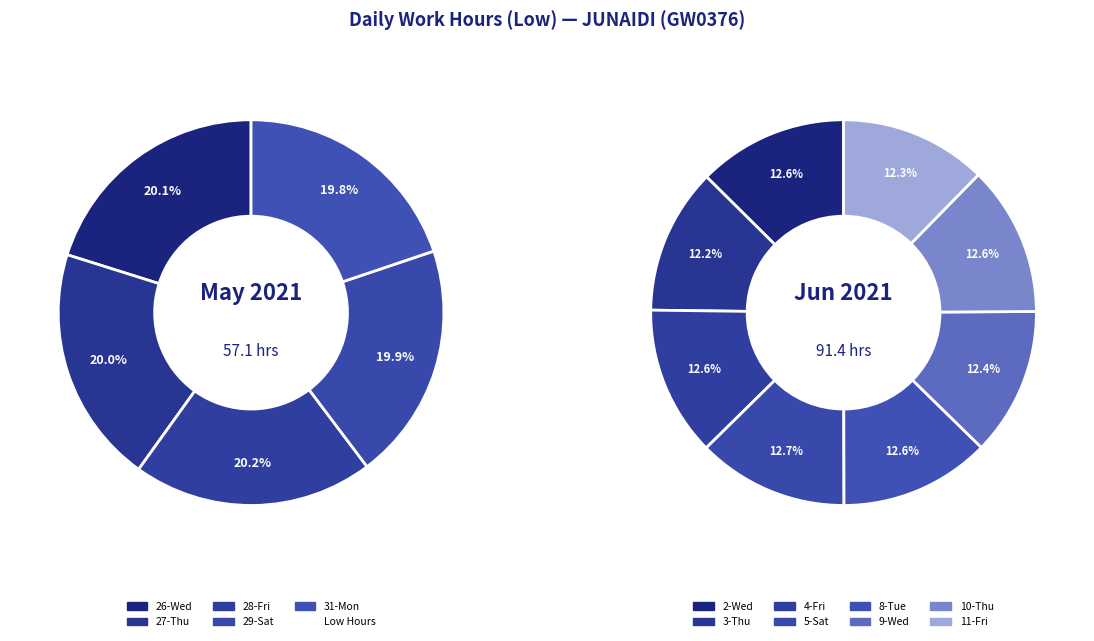

Which has a higher value, 9-Wed or 31-Mon?

9-Wed